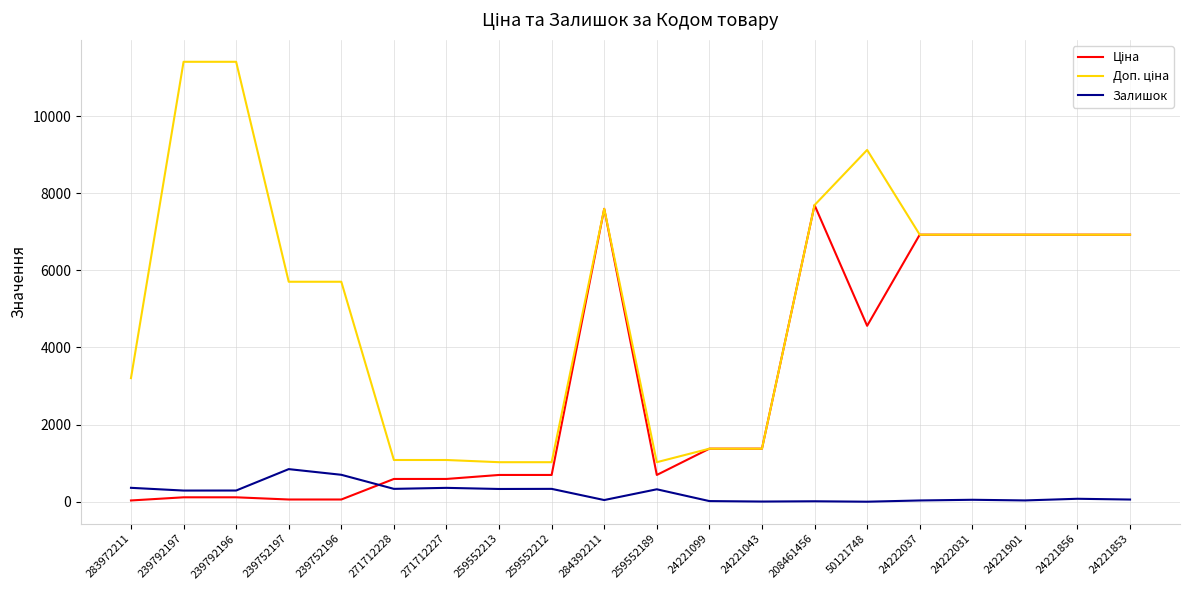

What is the greatest value displayed?

11410.0